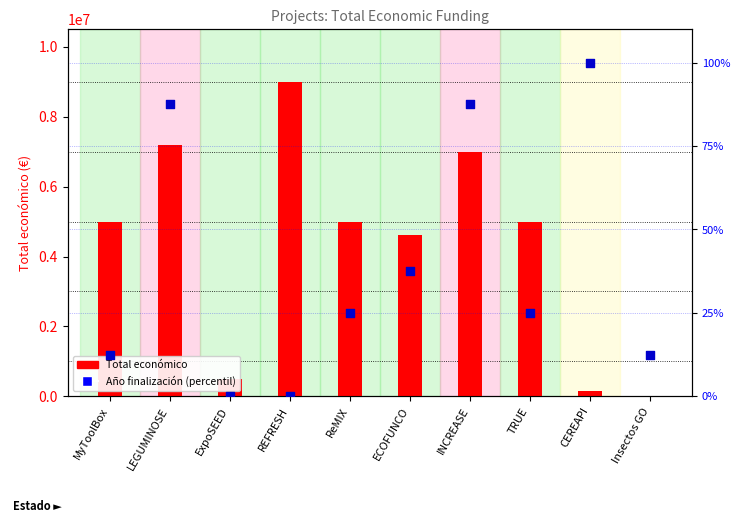

Is the value of Total económico at TRUE greater than the value of Año finalización (rel.) at CEREAPI?

Yes